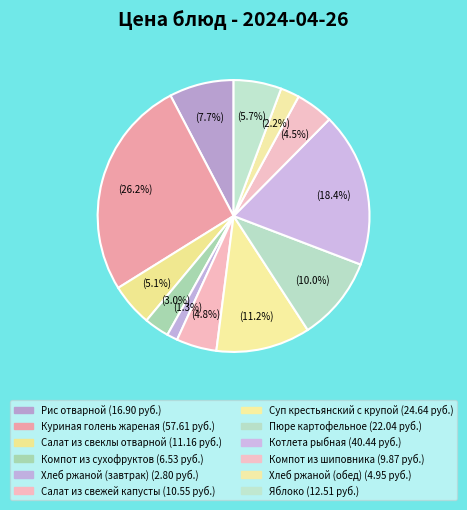

Rank the categories by value from highest to lowest.

Куриная голень жареная, Котлета рыбная, Суп крестьянский с крупой, Пюре картофельное, Рис отварной, Яблоко, Салат из свеклы отварной, Салат из свежей капусты, Компот из шиповника, Компот из сухофруктов, Хлеб ржаной (обед), Хлеб ржаной (завтрак)